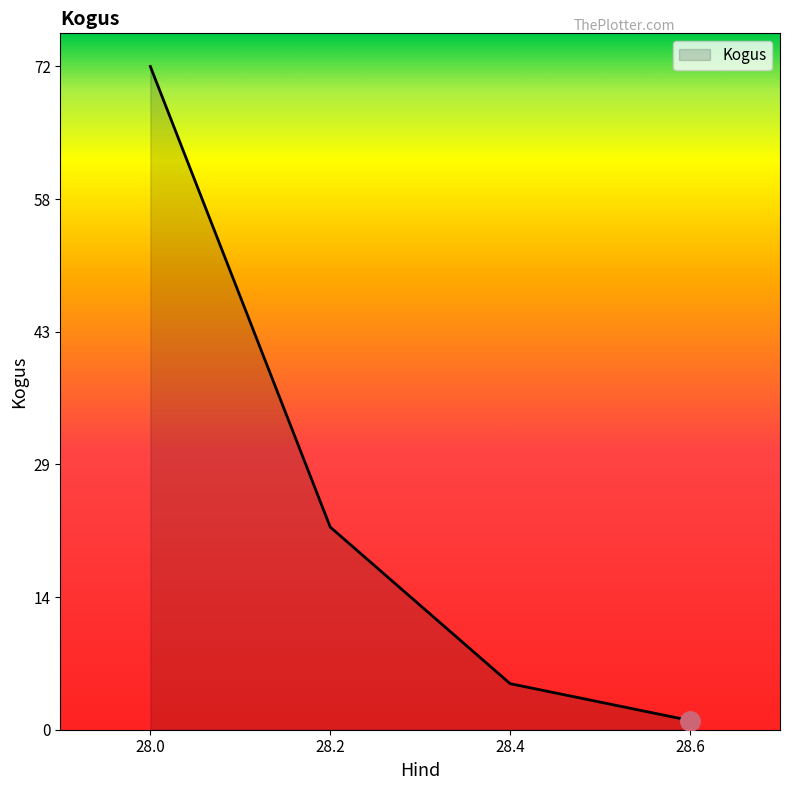

List the labels in order of value, smallest first.

28.6, 28.4, 28.2, 28.0